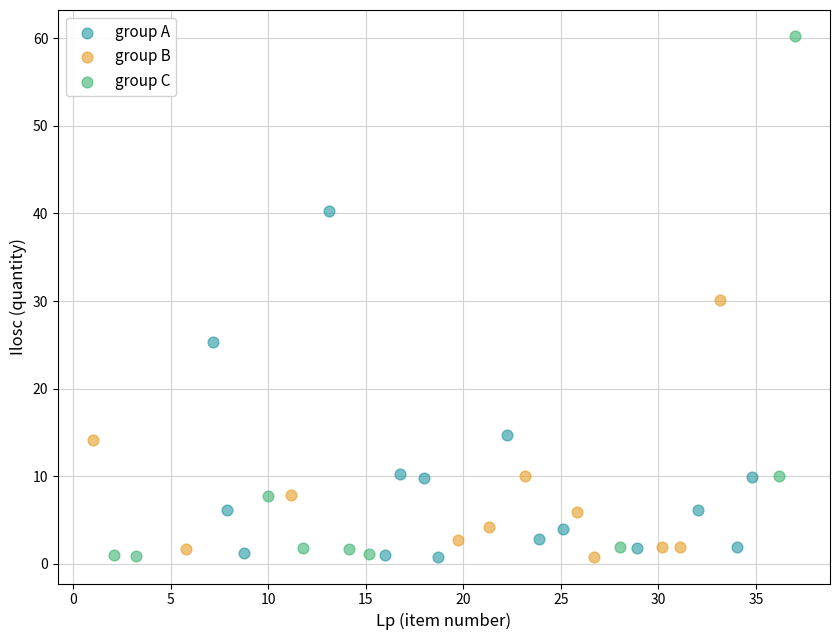

Which series has the largest Y range (max minus min)?

group C